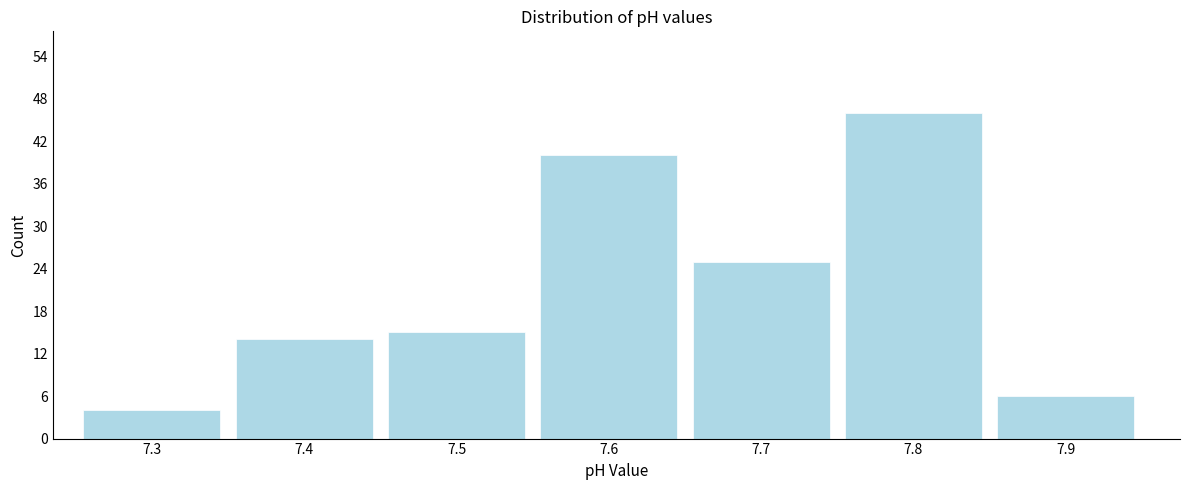

Reading left to right, transcribe this chart: for each bar, give the range it covers on the x-axis and its height. The values are not printed on the chart, so give them approximately, as read against the axis.

7.25 to 7.35: 4
7.35 to 7.45: 14
7.45 to 7.55: 15
7.55 to 7.65: 40
7.65 to 7.75: 25
7.75 to 7.85: 46
7.85 to 7.95: 6